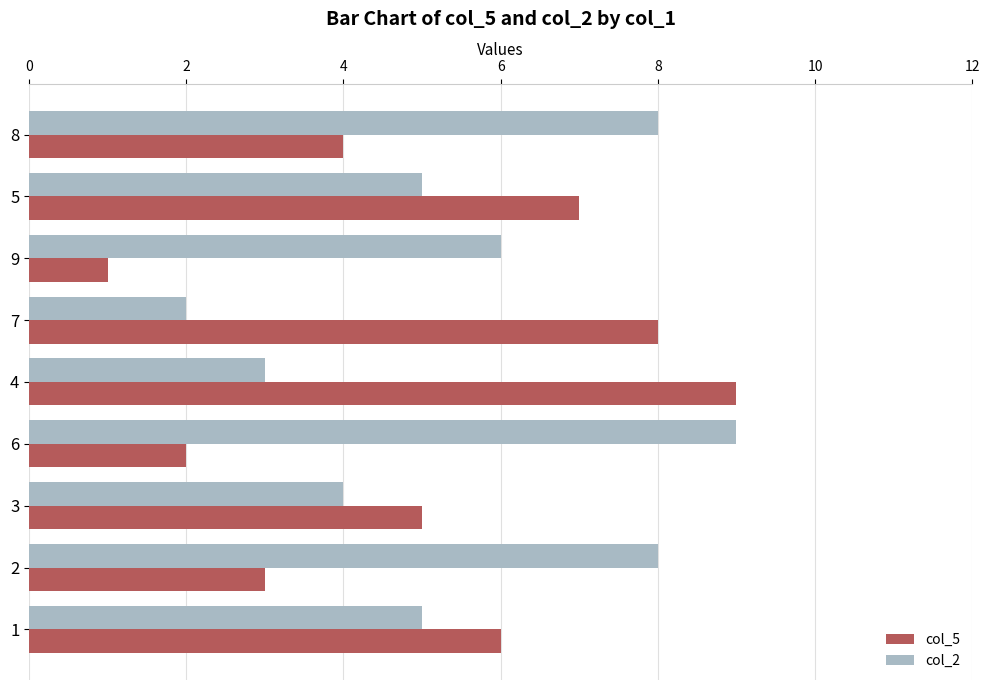

What is the minimum value for col_5?

1